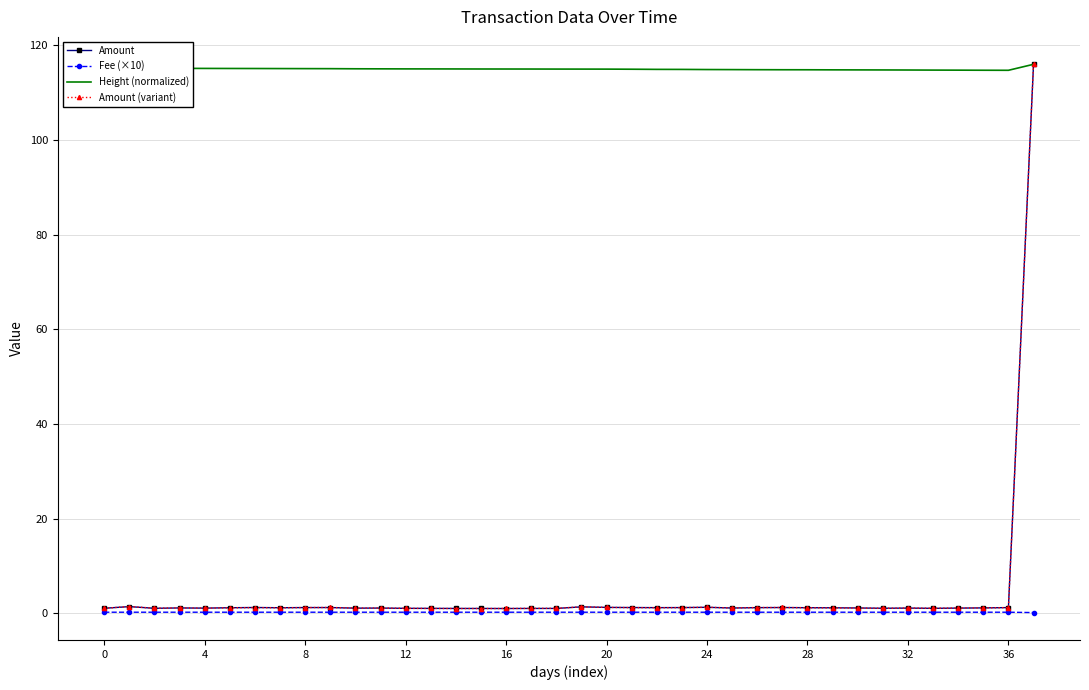

True or false: Fee (×10) and Height (normalized) cross at least once.

False